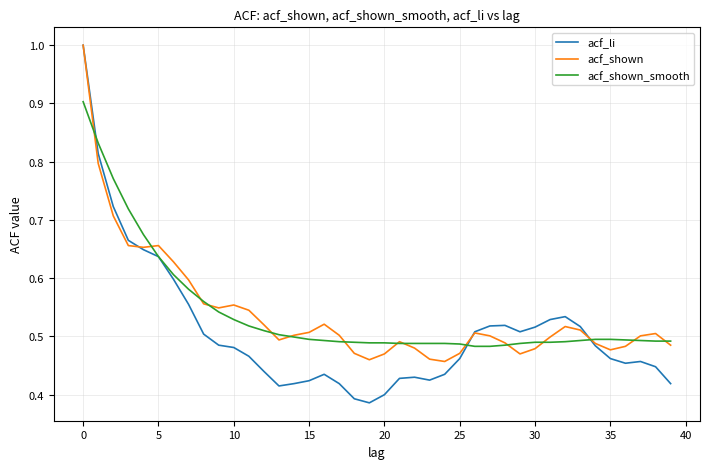

In acf_li, how many points are higher than both neighbors (excluding endpoints)?

5